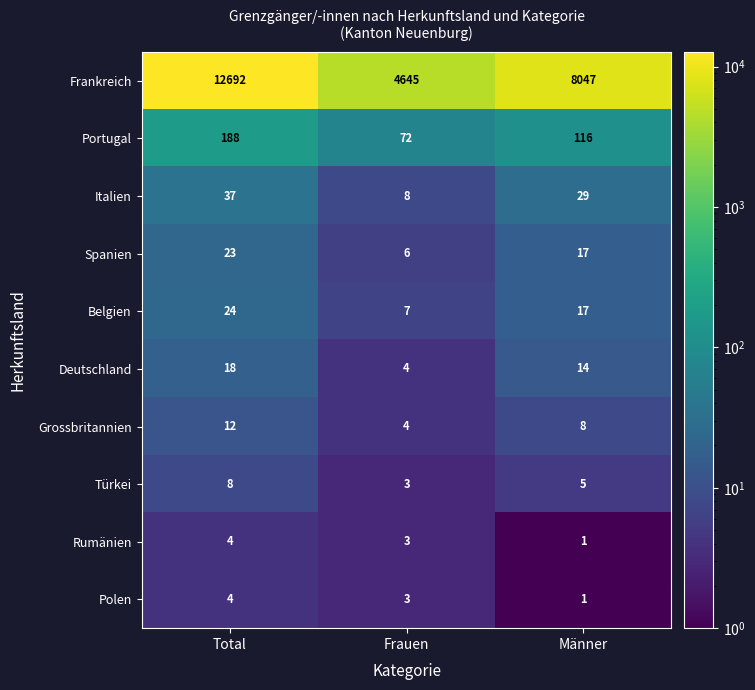

List the labels in order of Rumänien value, largest first.

Total, Frauen, Männer